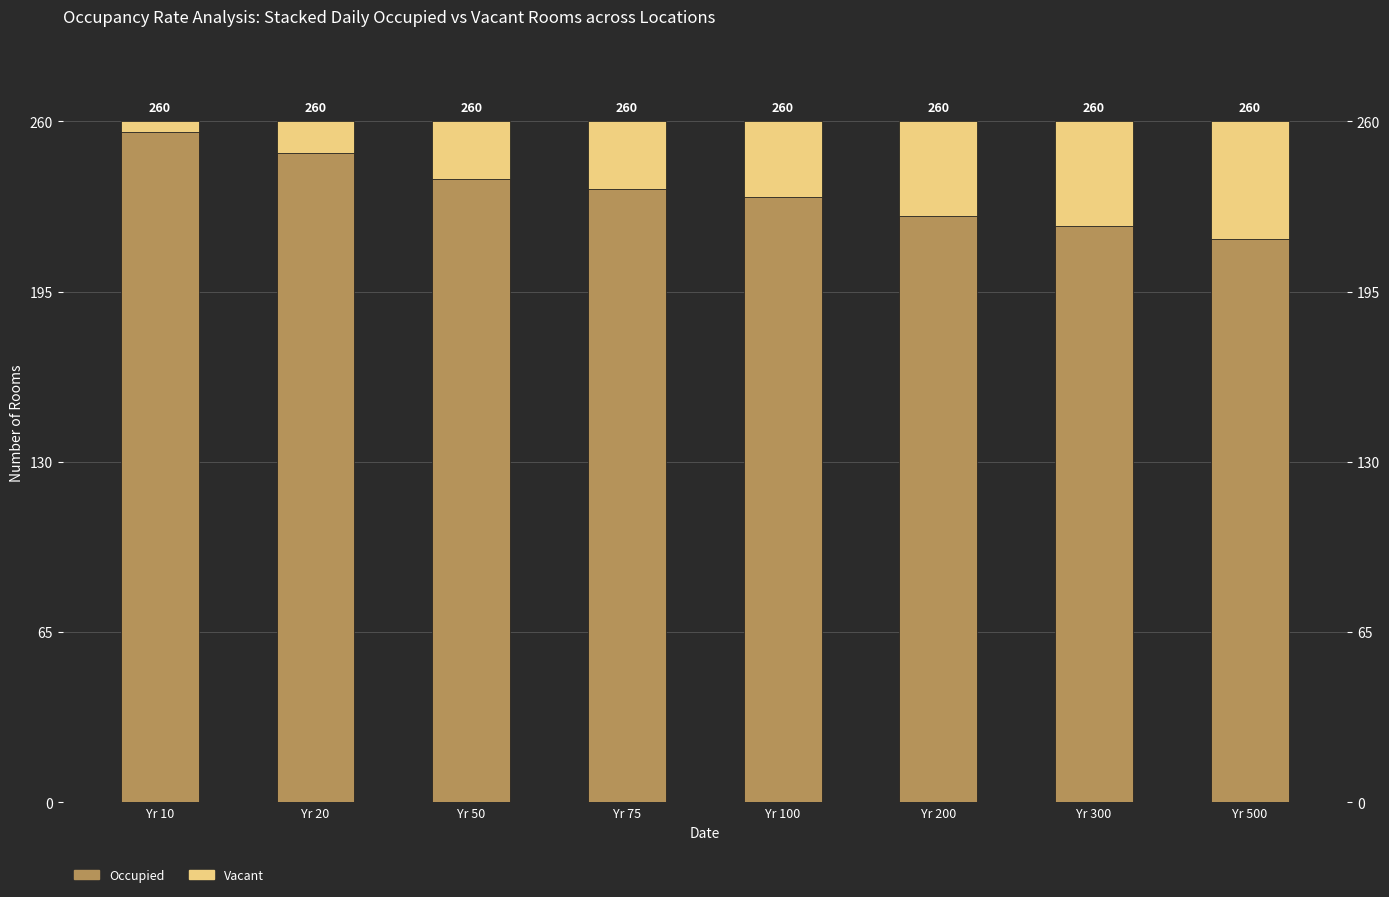

The value of Occupied at Yr 10 is 256. True or false?

True